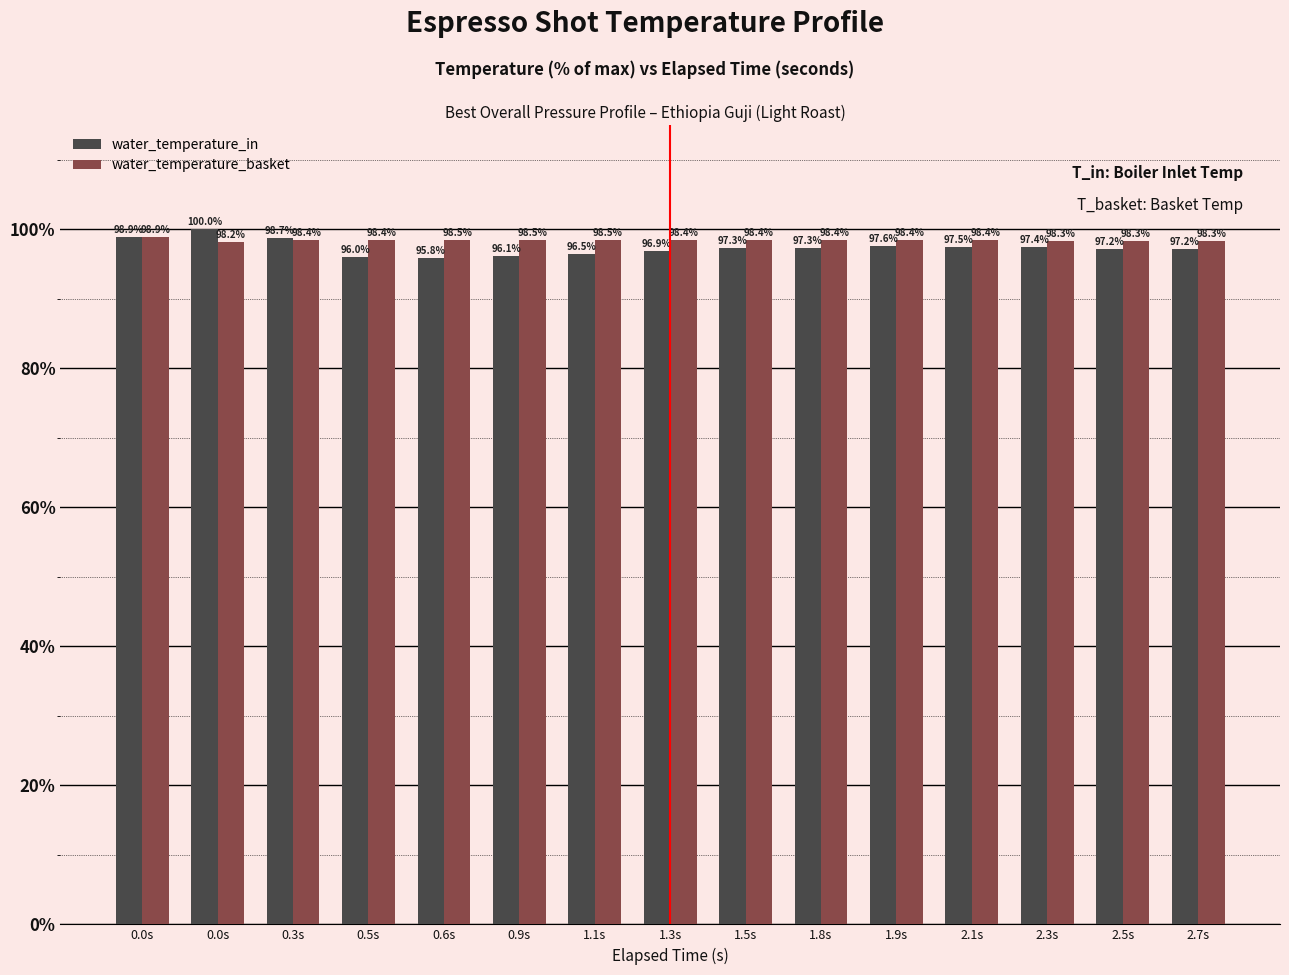

List the series in order of their overall mean, lowest first.

water_temperature_in, water_temperature_basket